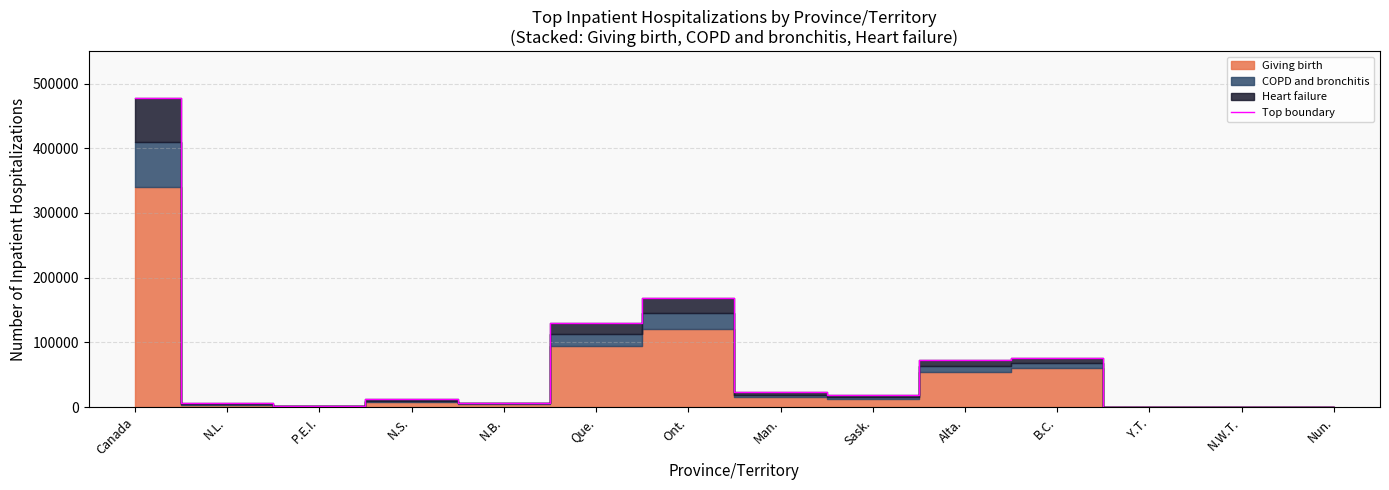

True or false: the data shows 461 at P.E.I..

False